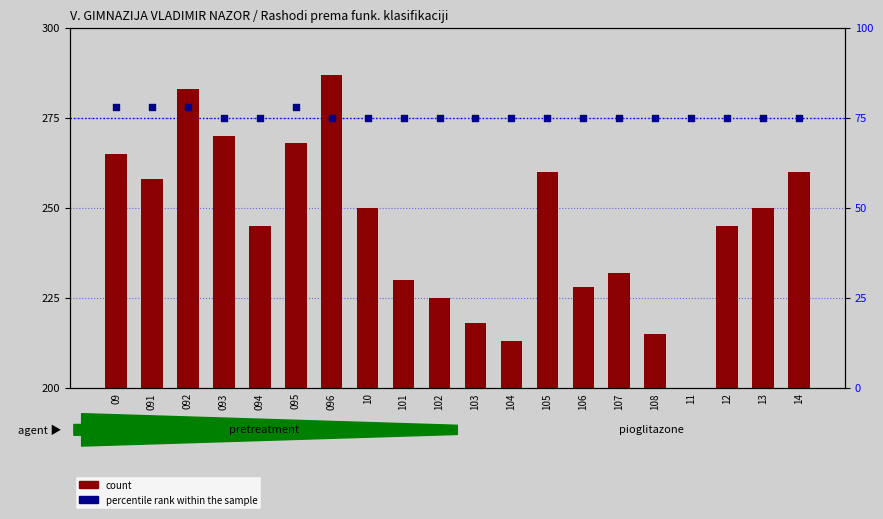

Which series contains the highest Y value?

count